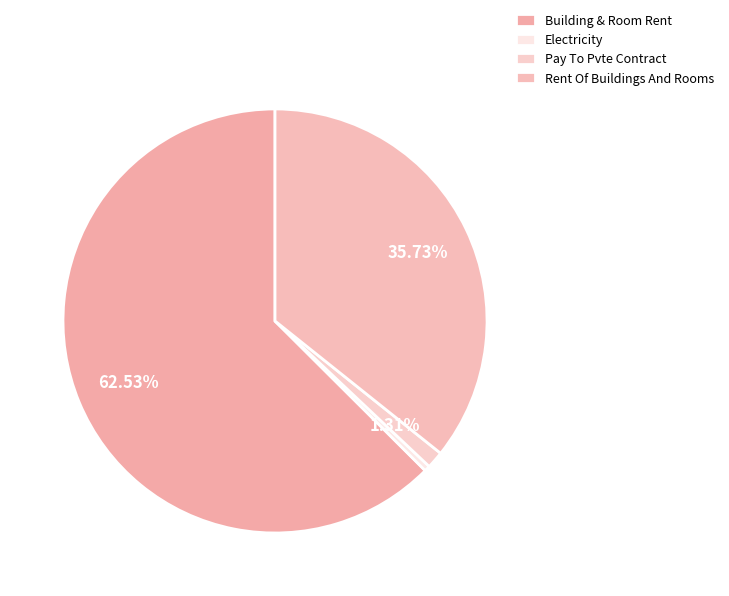

How many slices are in this pie chart?

4